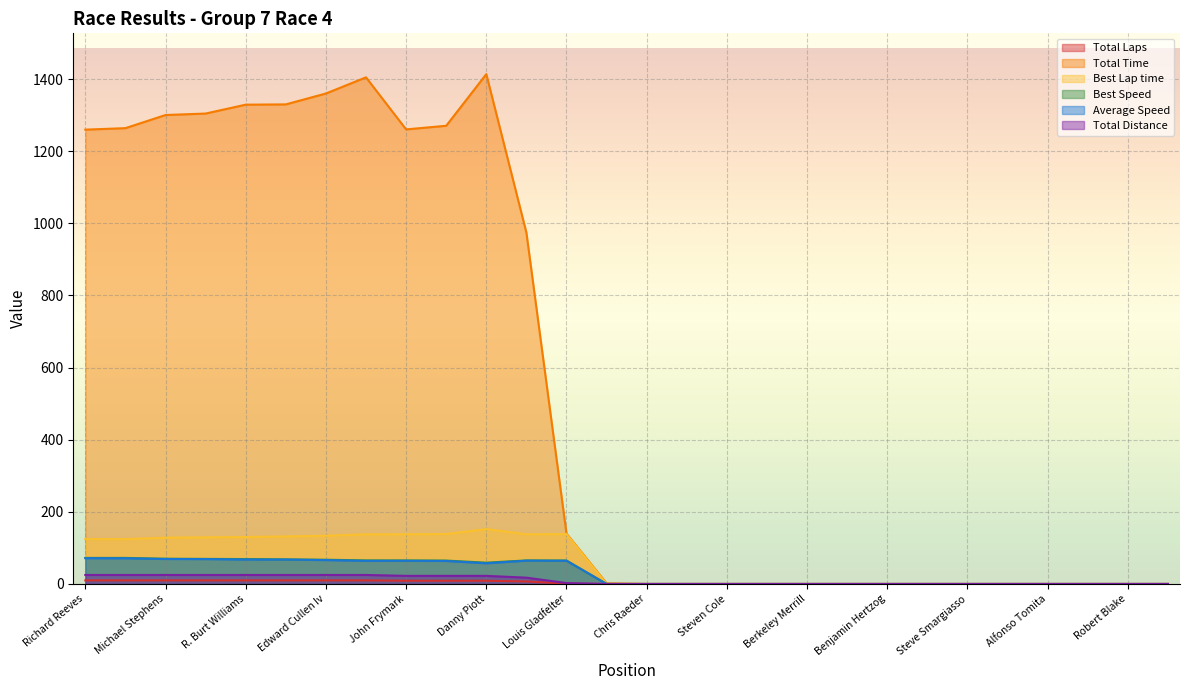

Rank the categories by Best Lap time value from lowest to highest.

Tim H.D. Woodruff, Chris Raeder, Greg Pacifico, Steven Cole, Mario Espinosa, Berkeley Merrill, Monda Hanna, Benjamin Hertzog, Ned Cullen, Steve Smargiasso, Dan Hightower, Alfonso Tomita, Jose Iturbe, Robert Blake, Bob Kramer, Richard Reeves, Skip Duplissey, Michael Stephens, Ralf Kuehnhoefer, R. Burt Williams, Anthony Nigro, Edward Cullen Iv, Don Gwynne, John Frymark, Maor Primo, Louis Gladfelter, Cynthia Trifilio, Danny Piott